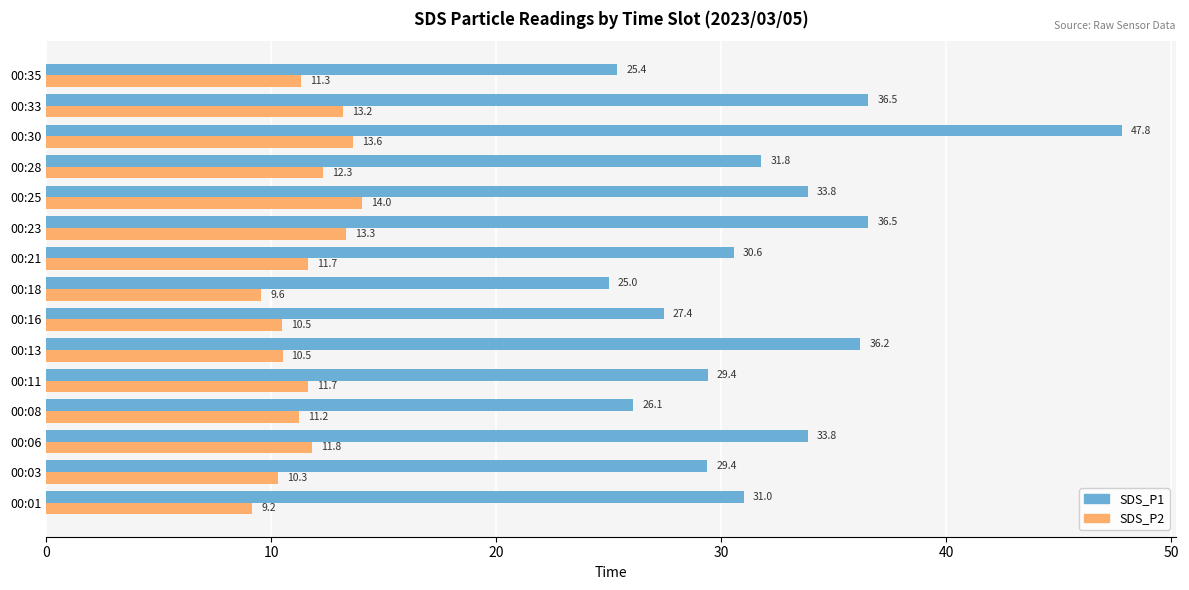

What is the minimum value shown in the chart?

9.2